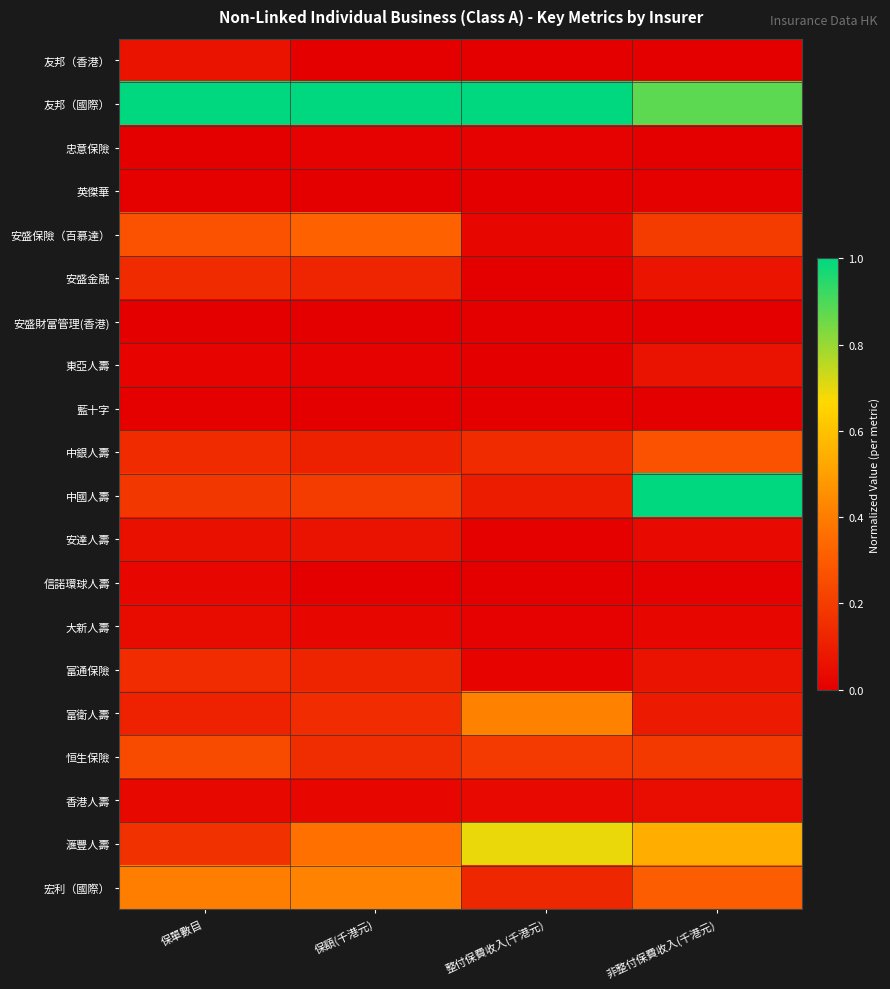

Rank the series at 保額(千港元) from highest to lowest value.

友邦（國際）, 宏利（國際）, 滙豐人壽, 安盛保險（百慕達）, 中國人壽, 恒生保險, 富衛人壽, 安盛金融, 富通保險, 中銀人壽, 安達人壽, 大新人壽, 香港人壽, 忠意保險, 東亞人壽, 英傑華, 信諾環球人壽, 藍十字, 安盛財富管理(香港), 友邦（香港）